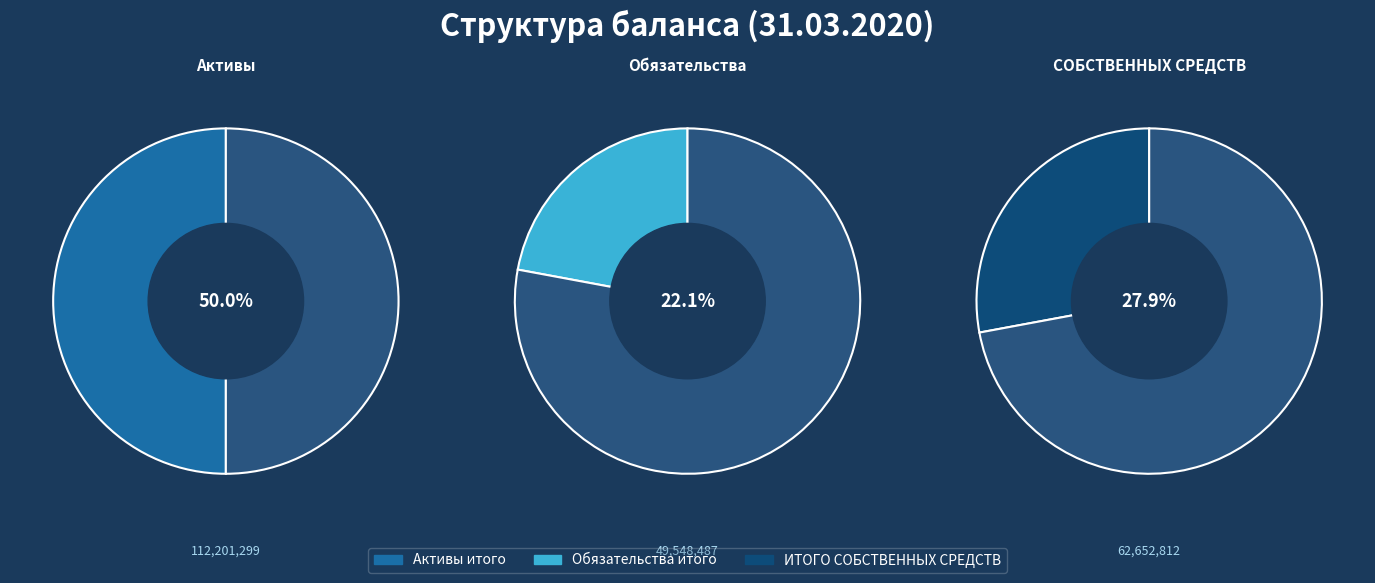

Which slice is the largest?

Активы итого